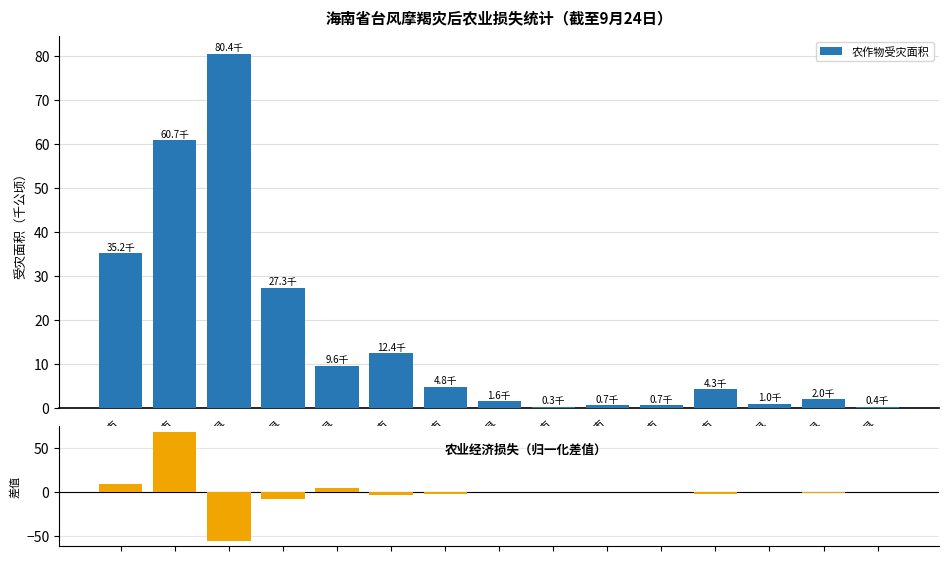

What is the label of the 4th bar from the left?

临高县